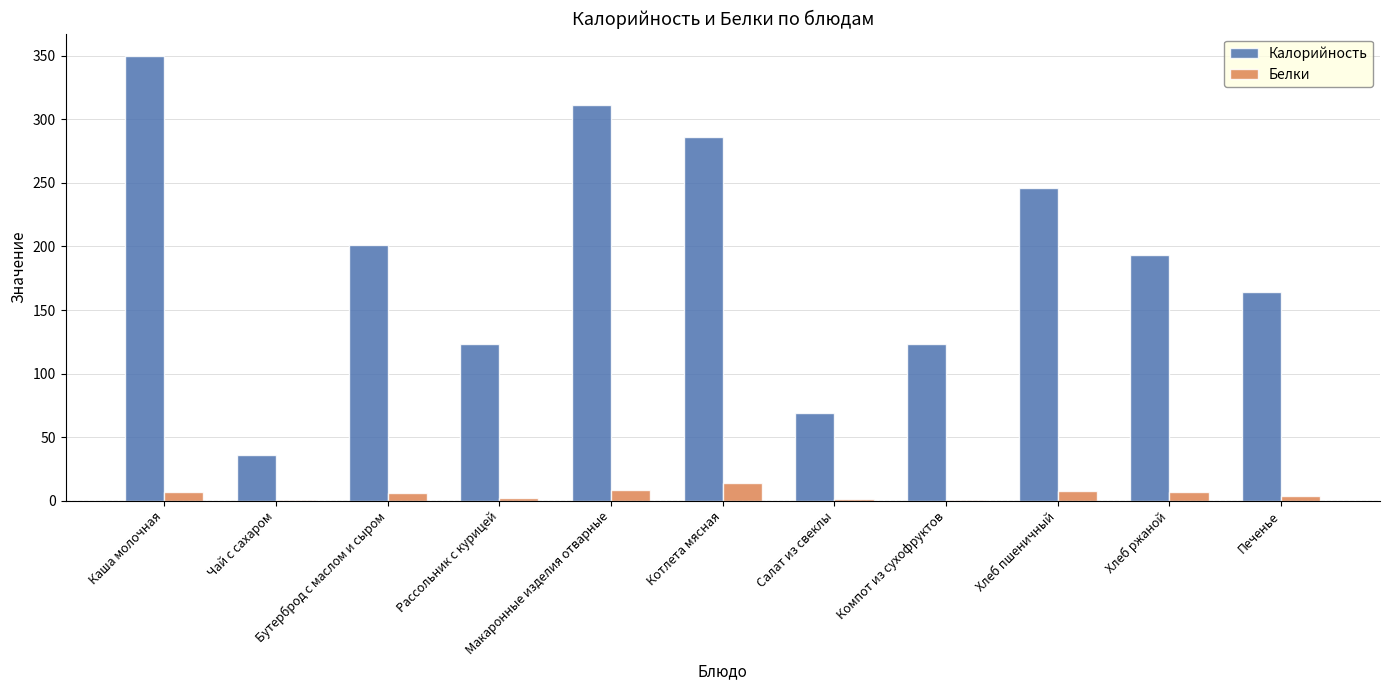

What is the difference between the Калорийность values at Рассольник с курицей and Хлеб ржаной?

70.0